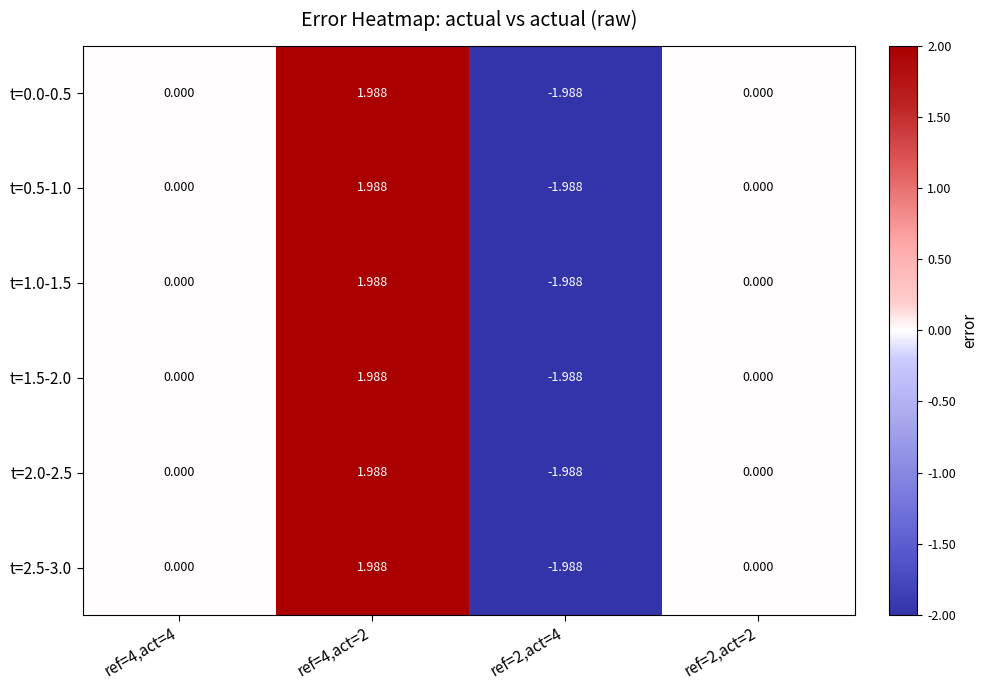

Is the value of t=0.0-0.5 at ref=2,act=4 greater than the value of t=2.5-3.0 at ref=4,act=4?

No